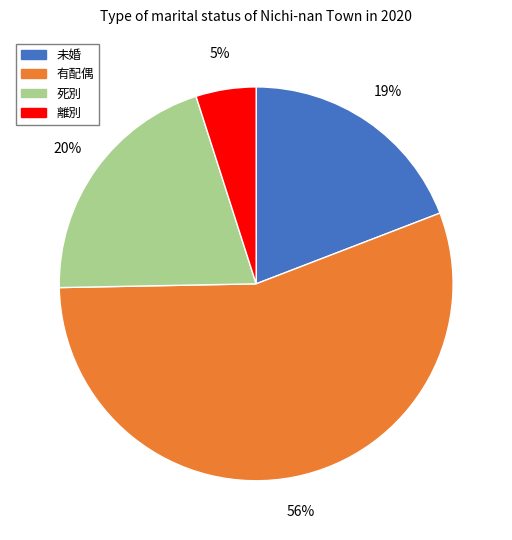

How many segments does this pie chart have?

4